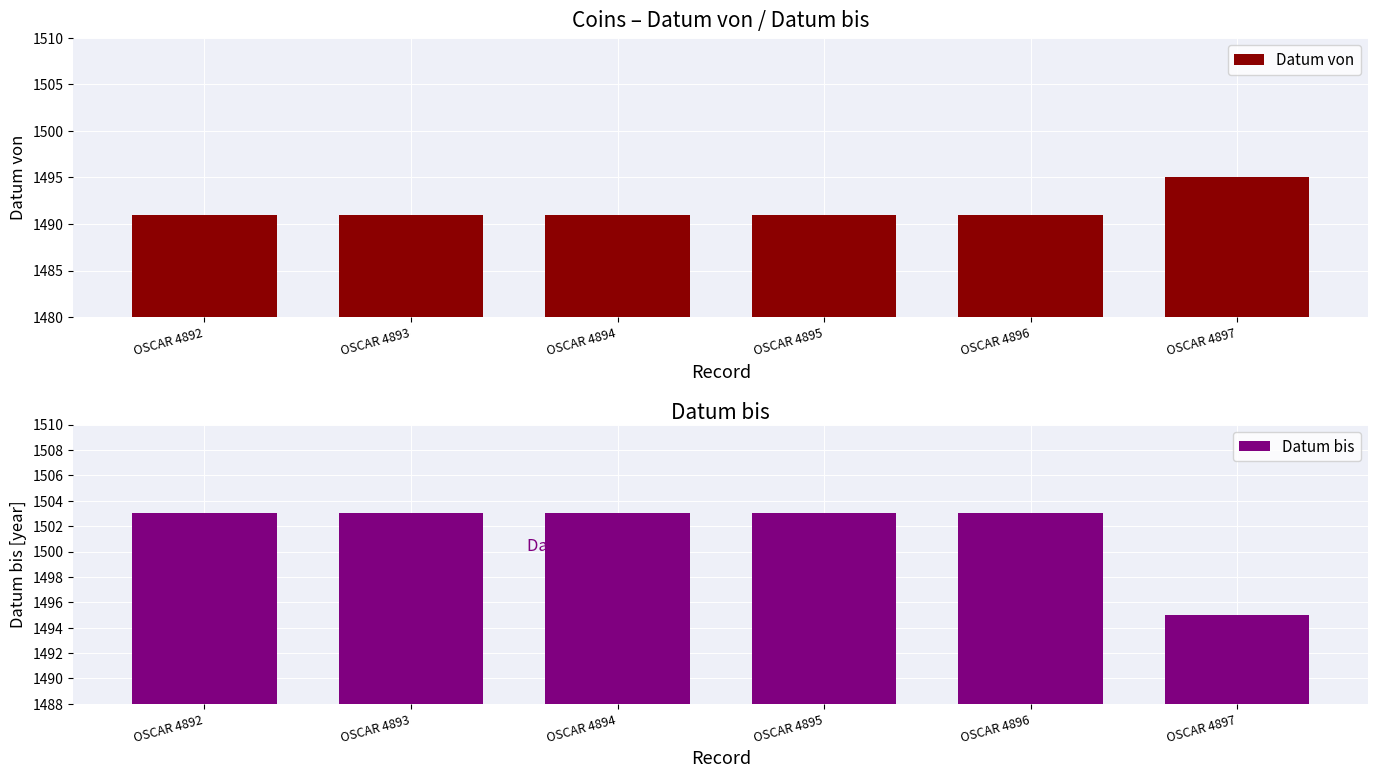

Reading left to right, list all the values displayed in this chart.

Datum von: 1491	1491	1491	1491	1491	1495
Datum bis: 1503	1503	1503	1503	1503	1495